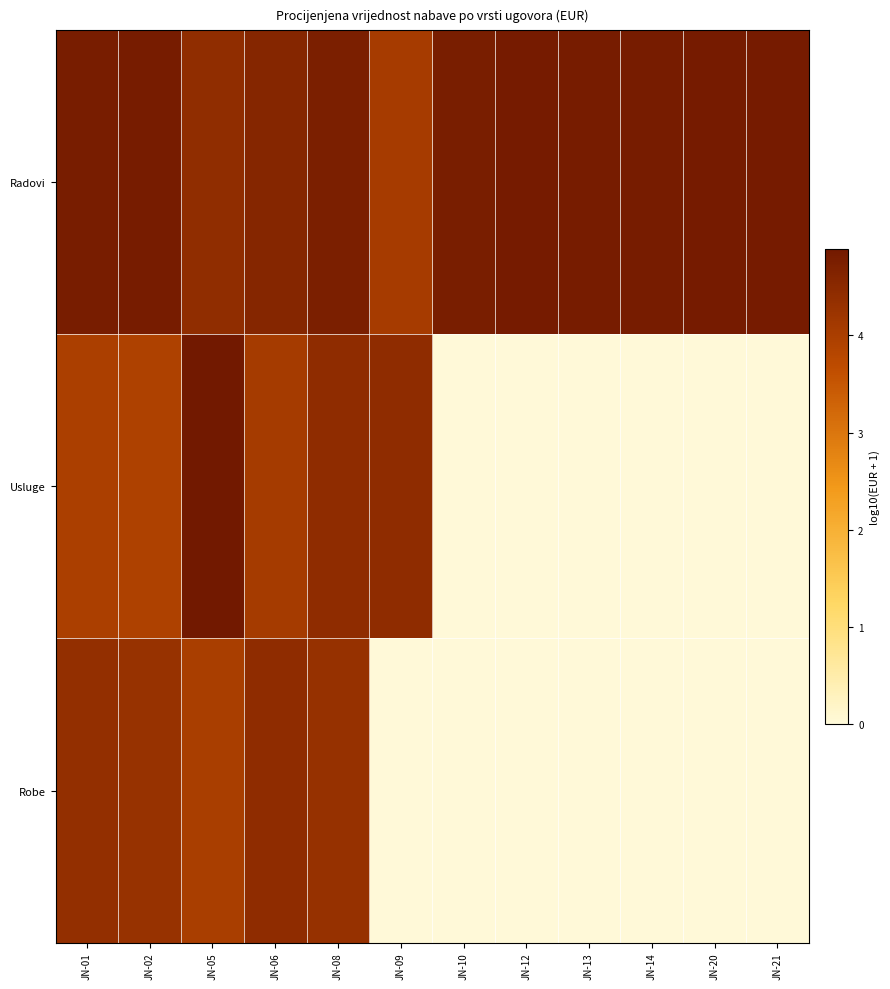

Reading right to left, transcribe all the data shown in this chart.

Radovi: JN-21=4.8	JN-20=4.8	JN-14=4.8	JN-13=4.8	JN-12=4.8	JN-10=4.8	JN-09=4.1	JN-08=4.7	JN-06=4.6	JN-05=4.4	JN-02=4.8	JN-01=4.8
Usluge: JN-21=0.0	JN-20=0.0	JN-14=0.0	JN-13=0.0	JN-12=0.0	JN-10=0.0	JN-09=4.4	JN-08=4.4	JN-06=4.1	JN-05=4.9	JN-02=3.9	JN-01=4.0
Robe: JN-21=0.0	JN-20=0.0	JN-14=0.0	JN-13=0.0	JN-12=0.0	JN-10=0.0	JN-09=0.0	JN-08=4.3	JN-06=4.4	JN-05=4.0	JN-02=4.3	JN-01=4.4